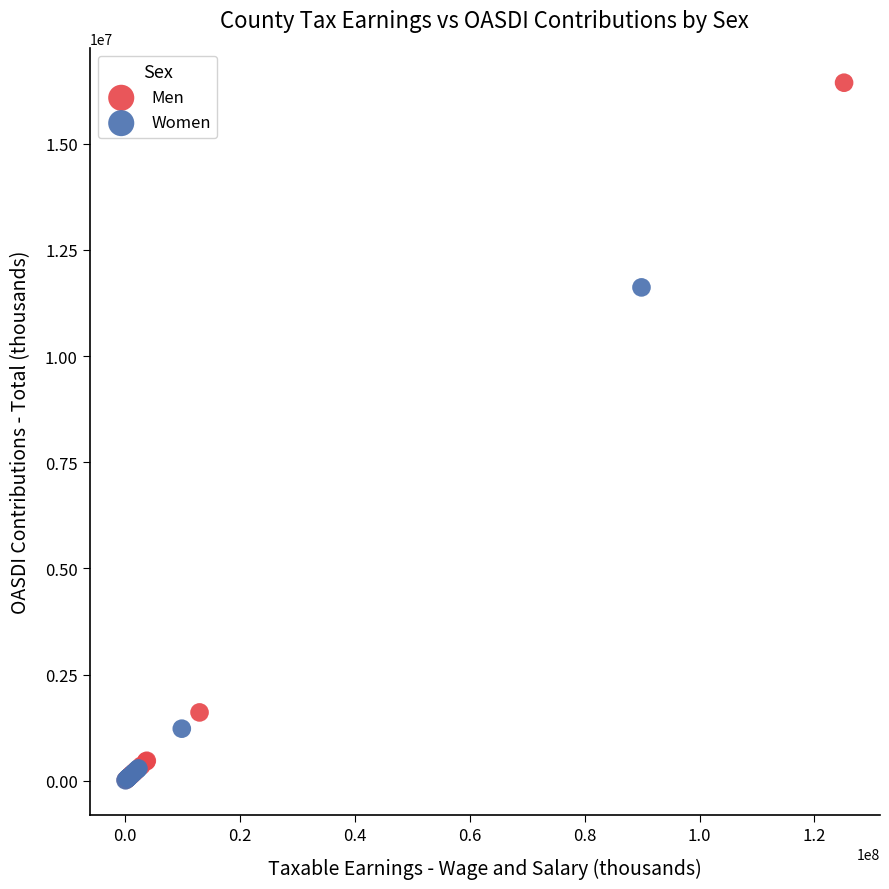

What are all the series names shown in the legend?

Men, Women